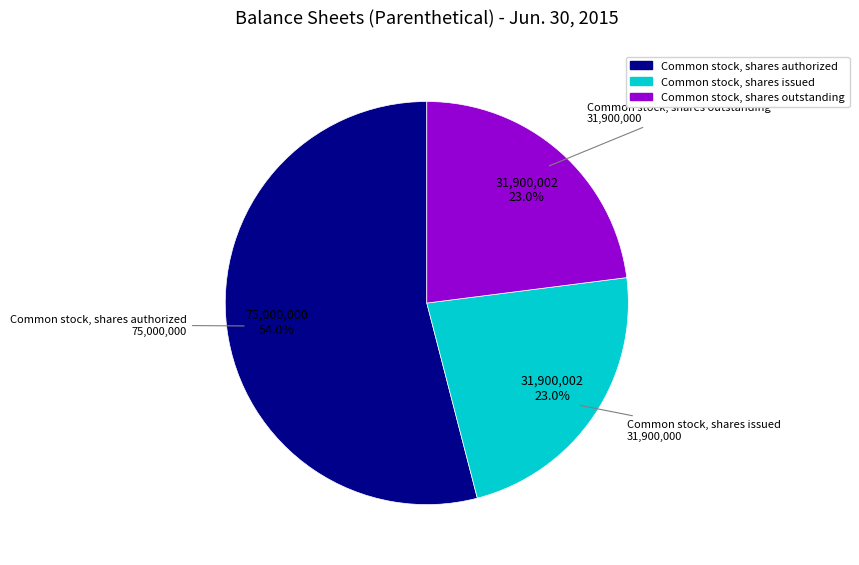

To the nearest percent, what portion does Common stock, shares outstanding represent?

23%